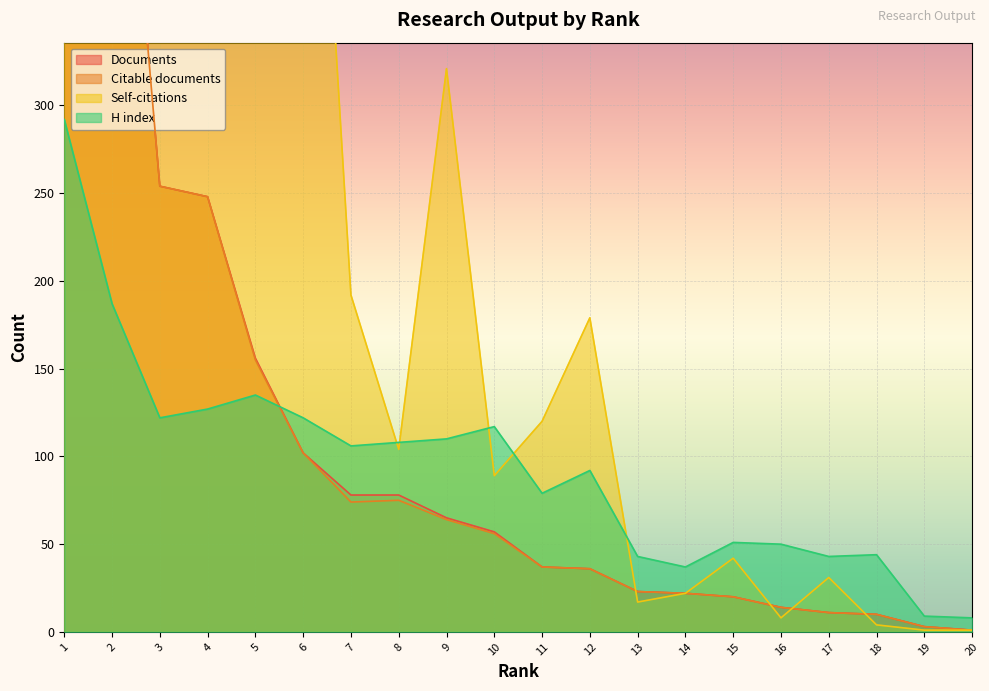

Between 6 and 13, which is larger?

6